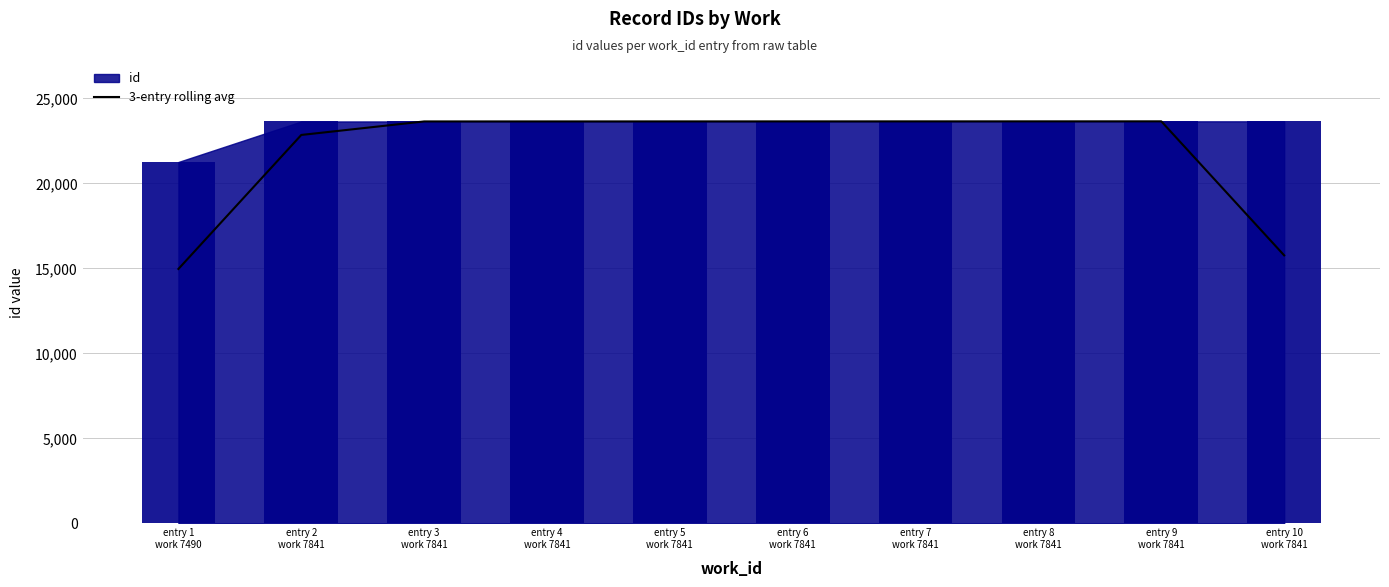

List the labels in order of value, smallest first.

entry 1
work 7490, entry 10
work 7841, entry 2
work 7841, entry 3
work 7841, entry 4
work 7841, entry 5
work 7841, entry 6
work 7841, entry 7
work 7841, entry 8
work 7841, entry 9
work 7841